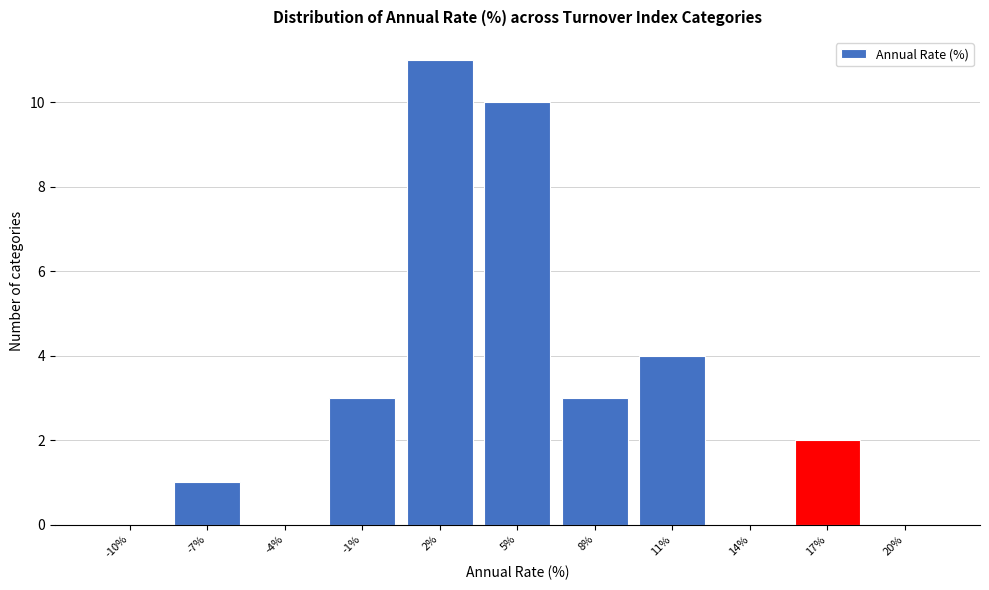

Reading right to left, list all the values displayed in this chart.

20%=0	17%=2	14%=0	11%=4	8%=3	5%=10	2%=11	-1%=3	-4%=0	-7%=1	-10%=0